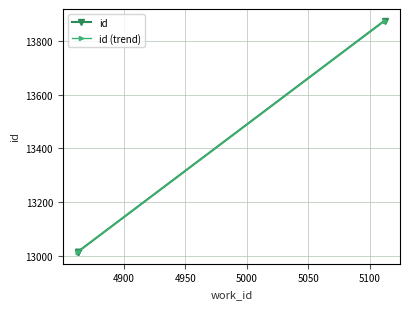

What is the difference between the second highest and minimum values in the id series?

2.0